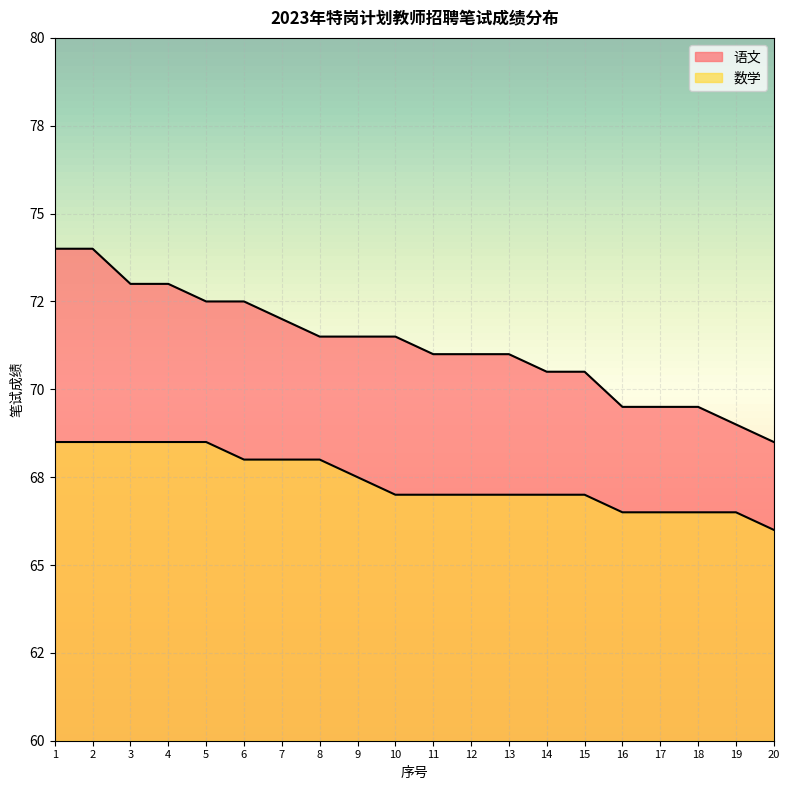

Reading left to right, extract all data points from this chart.

语文: 1=74.0	2=74.0	3=73.0	4=73.0	5=72.5	6=72.5	7=72.0	8=71.5	9=71.5	10=71.5	11=71.0	12=71.0	13=71.0	14=70.5	15=70.5	16=69.5	17=69.5	18=69.5	19=69.0	20=68.5
数学: 1=68.5	2=68.5	3=68.5	4=68.5	5=68.5	6=68.0	7=68.0	8=68.0	9=67.5	10=67.0	11=67.0	12=67.0	13=67.0	14=67.0	15=67.0	16=66.5	17=66.5	18=66.5	19=66.5	20=66.0